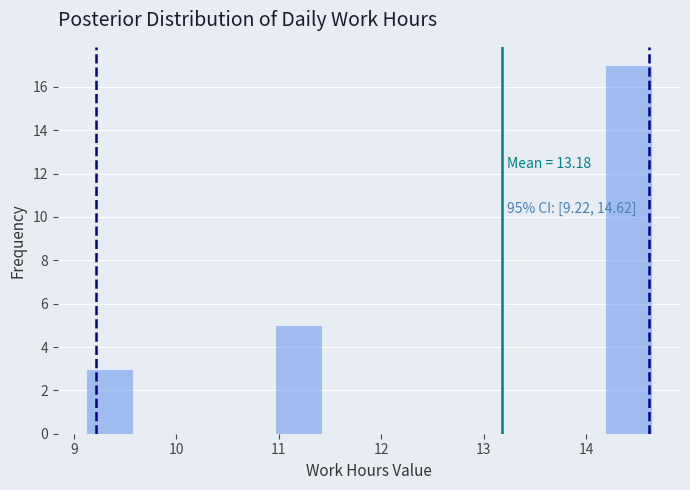

Which range on the x-axis has the tallest bar?

14.18 to 14.64